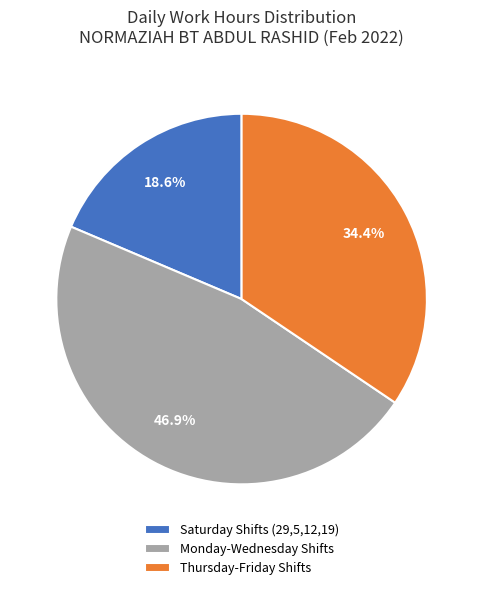

Is there a majority slice in this chart?

No